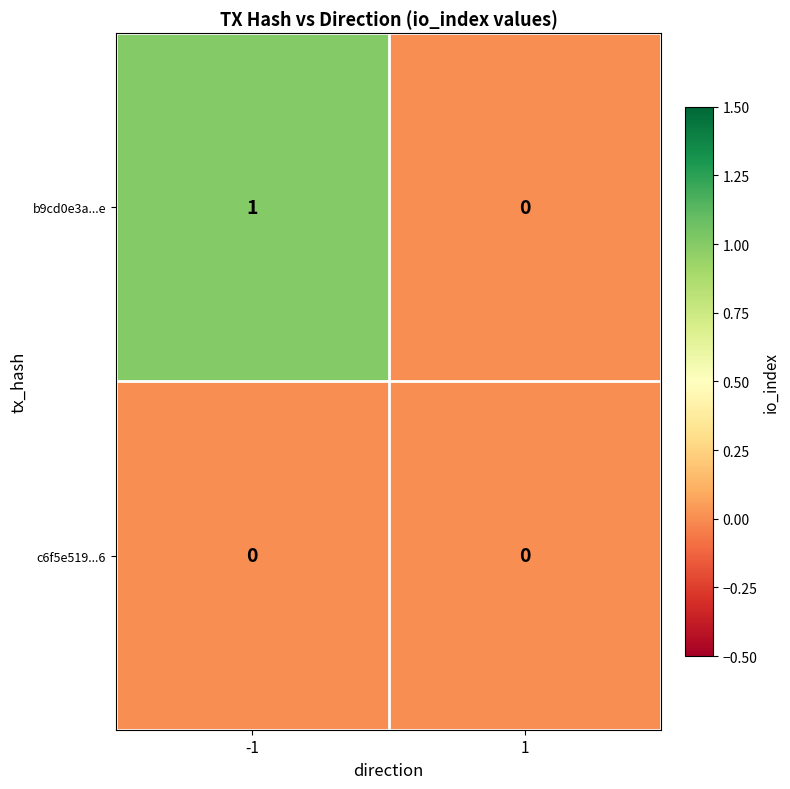

What is the total value across all series at -1?

1